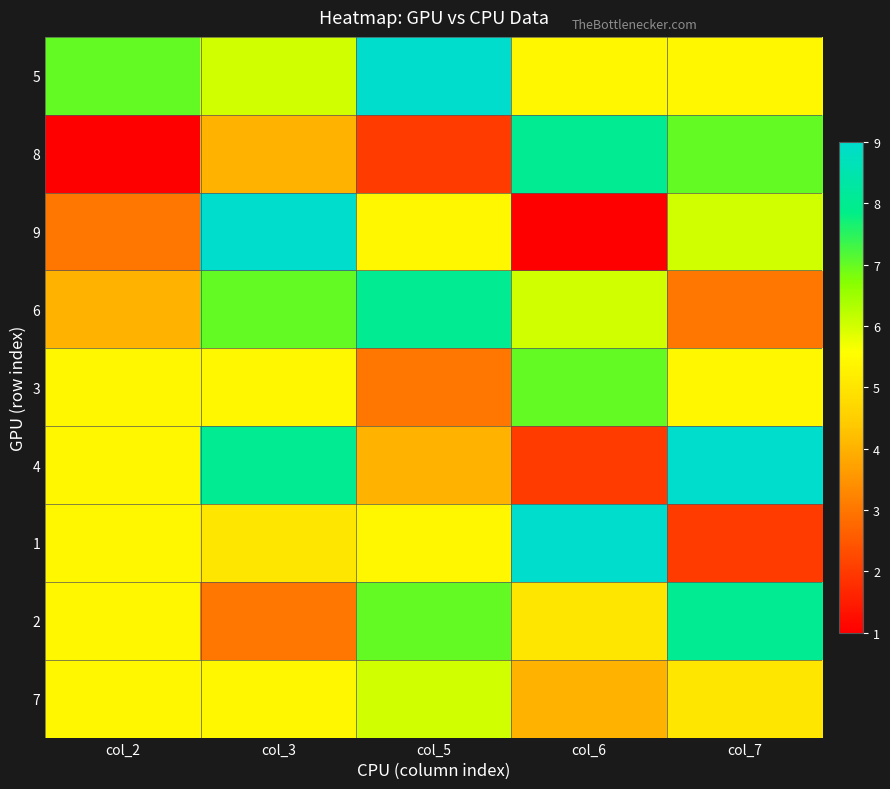

Which label corresponds to the largest value in the chart?

col_5